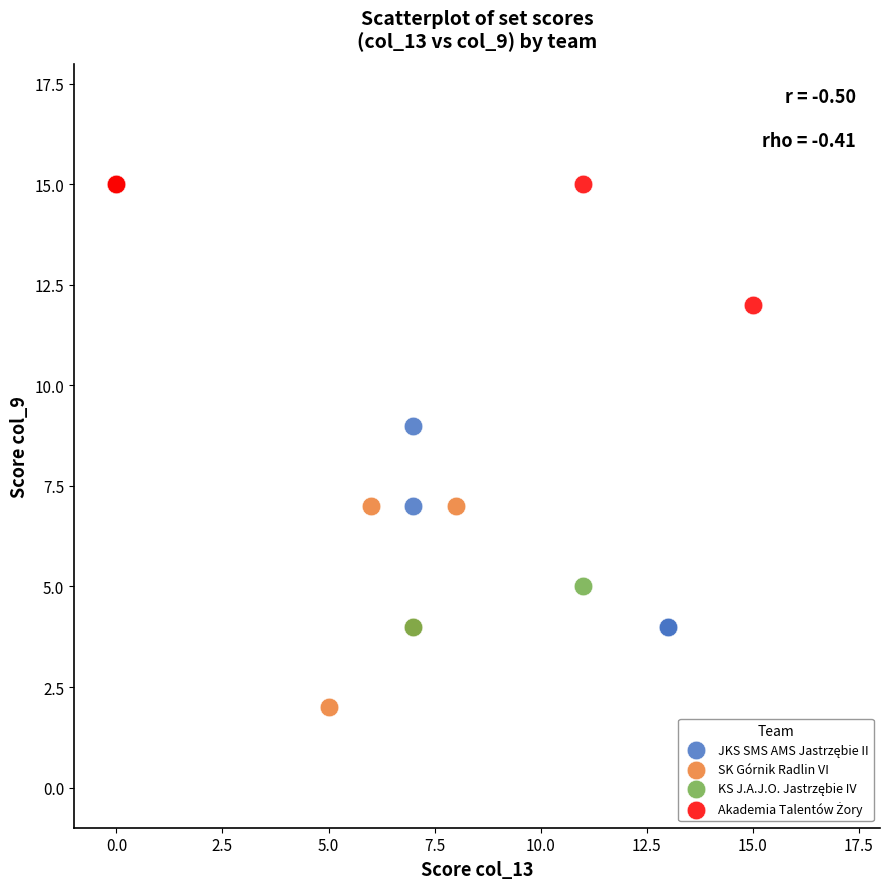

Which series contains the lowest Y value?

SK Górnik Radlin VI